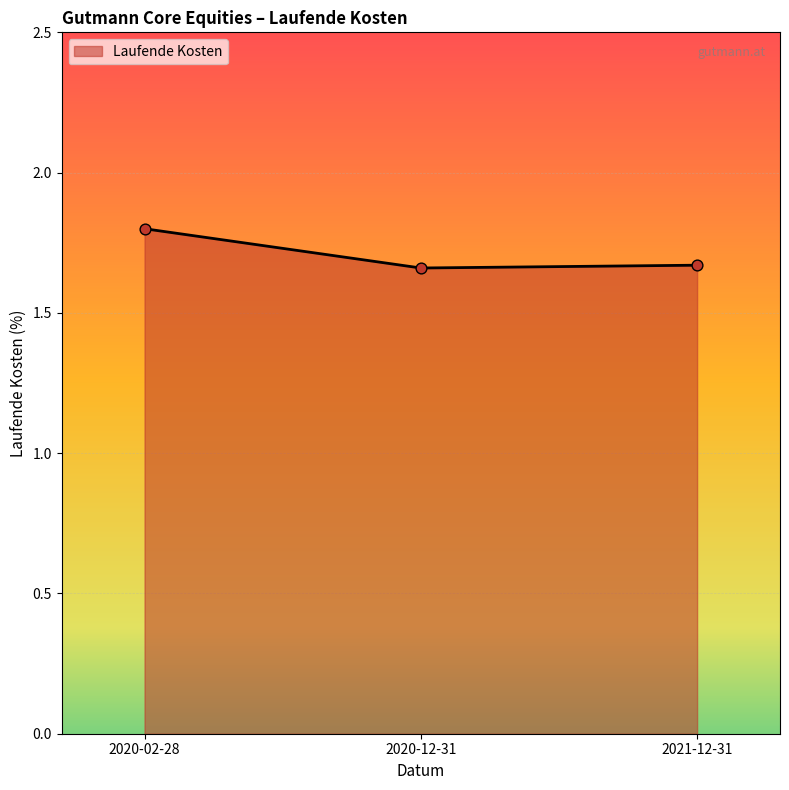

What is the change in value from 2020-02-28 to 2021-12-31?

-0.1